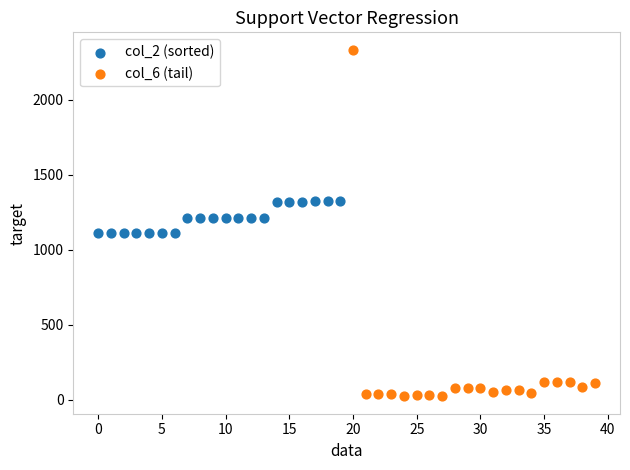

Which series has the widest spread of Y values?

col_6 (tail)